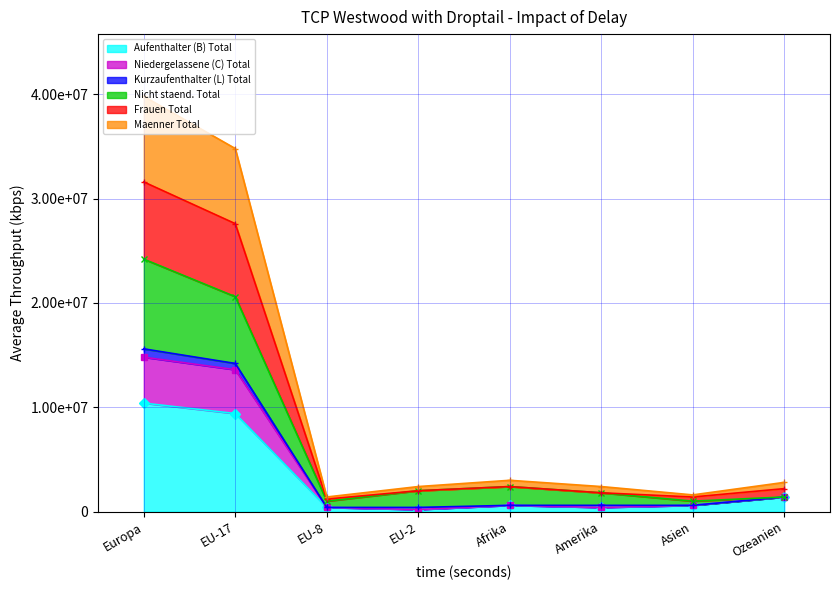

How many data points in Nicht staend. Total are above 2000000?

3